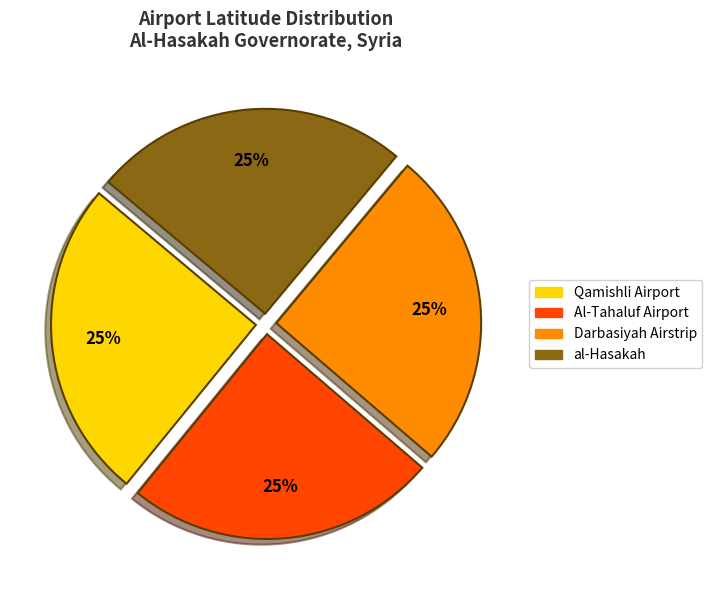

To the nearest percent, what portion does Al-Tahaluf Airport represent?

25%